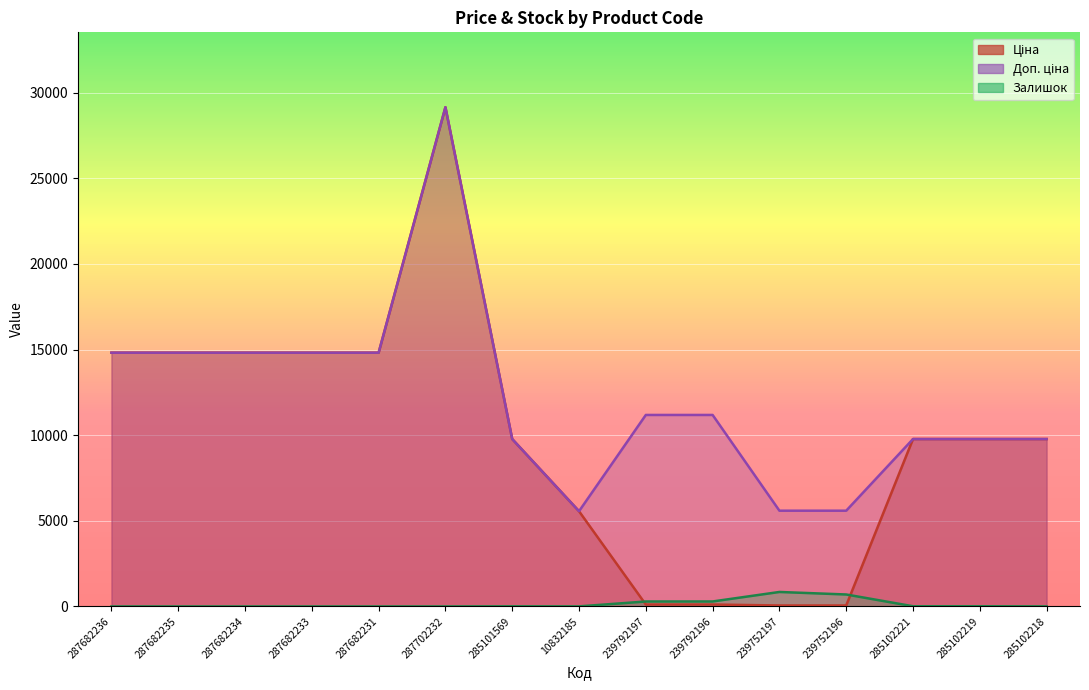

What is the maximum value for Залишок?

845.0